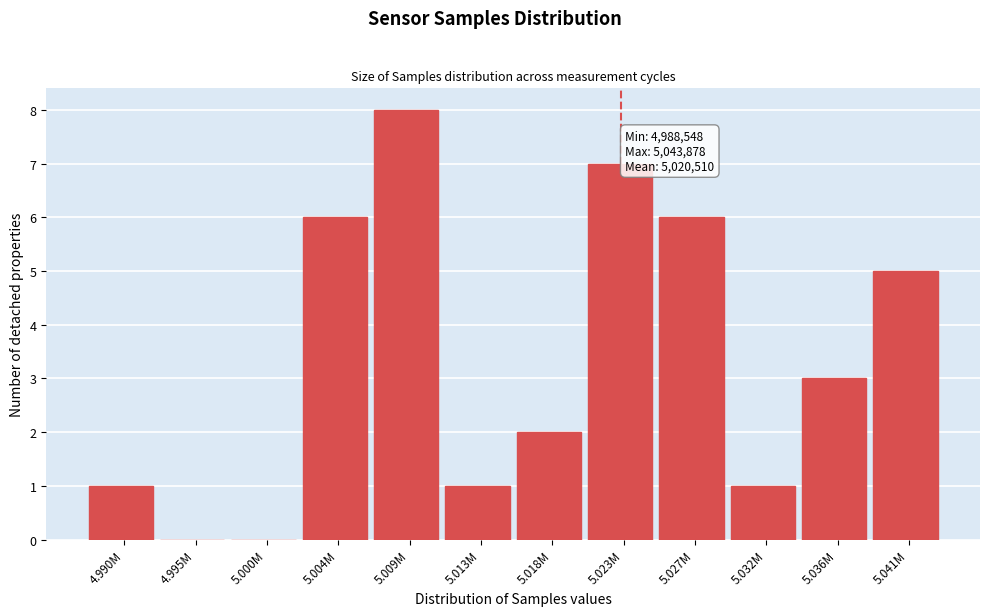

Reading left to right, list all the values displayed in this chart.

4.990M=1	4.995M=0	5.000M=0	5.004M=6	5.009M=8	5.013M=1	5.018M=2	5.023M=7	5.027M=6	5.032M=1	5.036M=3	5.041M=5